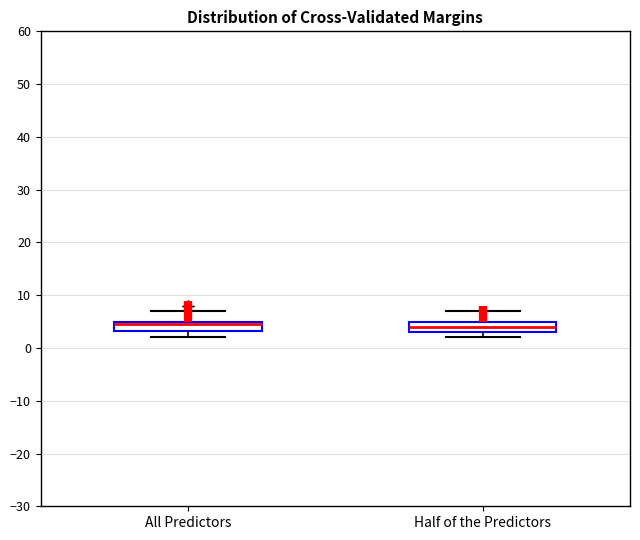

Reading left to right, read every box against the y-axis: the position of its median line, the range the box covers, and the ends of its whiskers. The values are not printed on the chart, so give them approximately, as read against the axis.

All Predictors: median 5 (just below the box's upper edge), box 3 to 5, whiskers 2 to 7
Half of the Predictors: median 4, box 3 to 5, whiskers 2 to 7